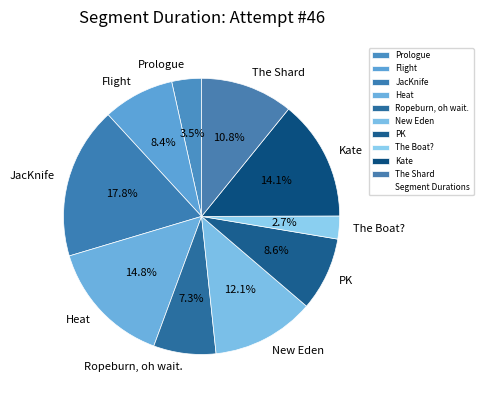

What percentage is the Heat slice, to the nearest percent?

15%